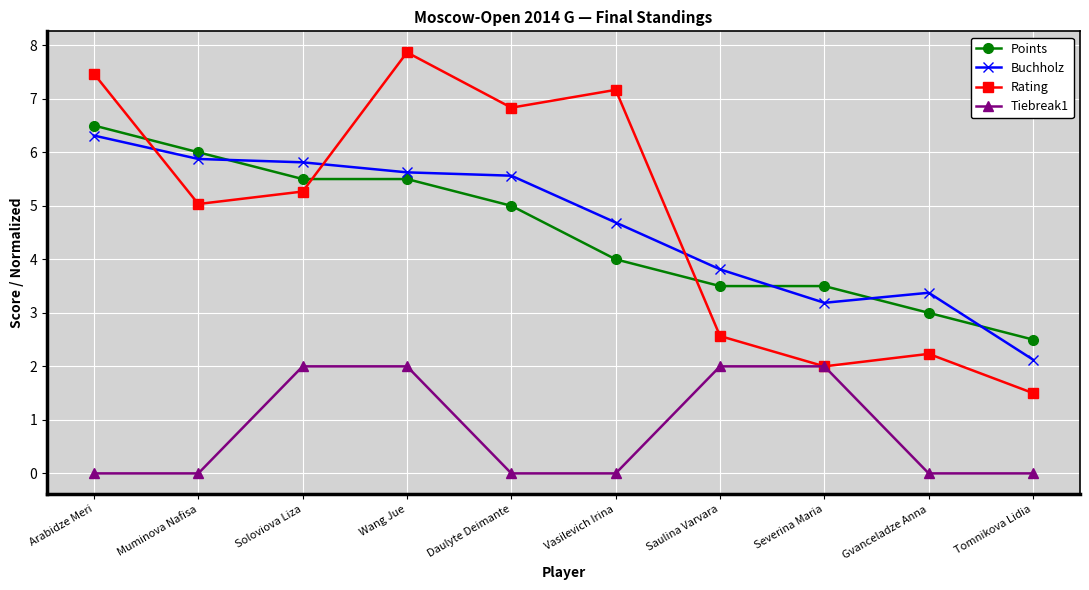

Which series has the largest total across all categories?

Rating